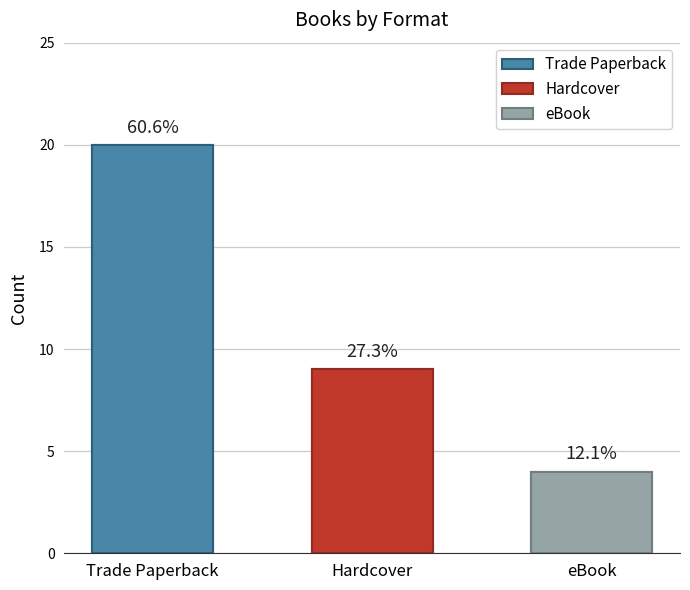

Does the chart contain stacked bars?

No